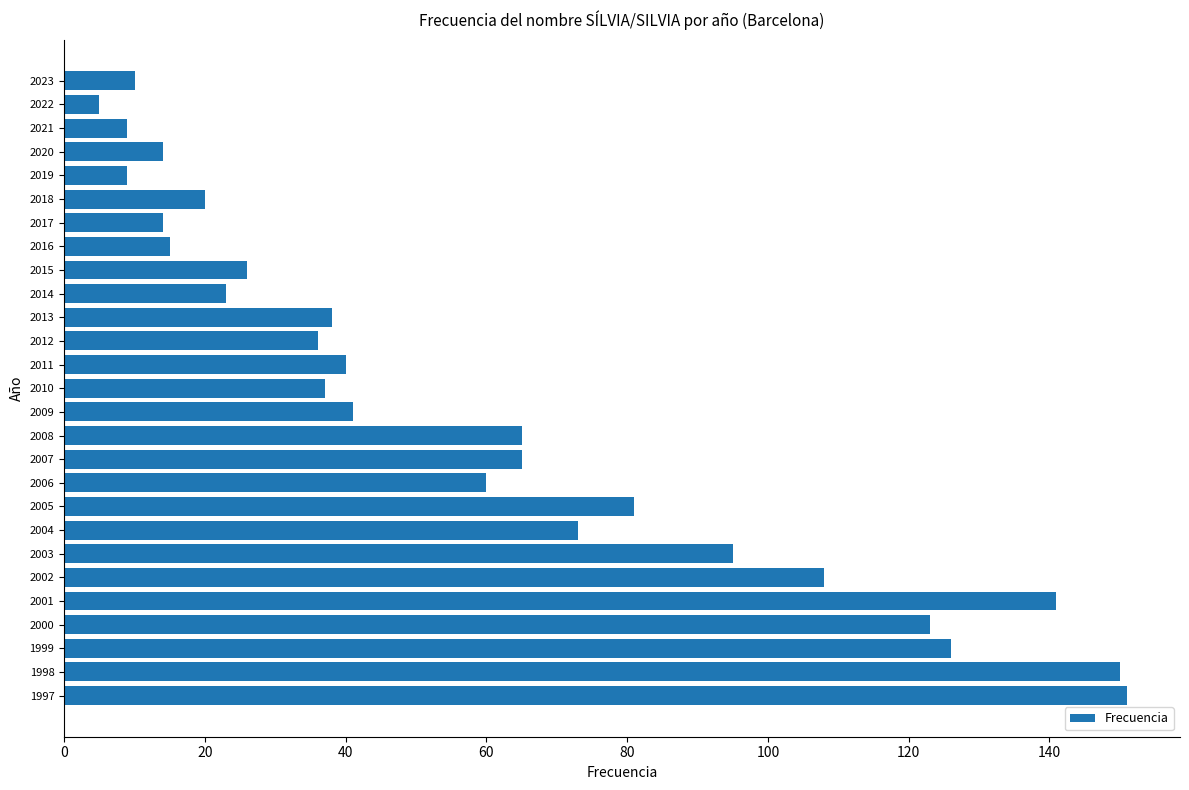

What is the value of the 18th bar from the top?

60